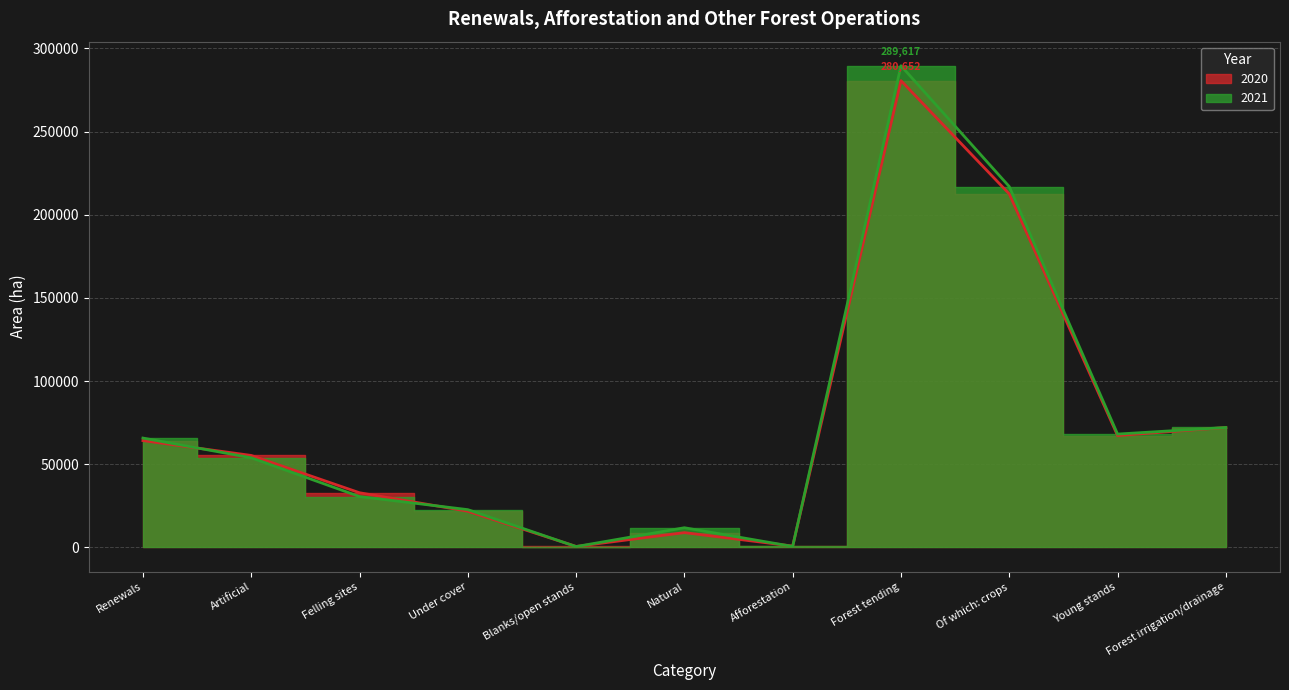

Where does the 2021 series first go above 53921?

Renewals